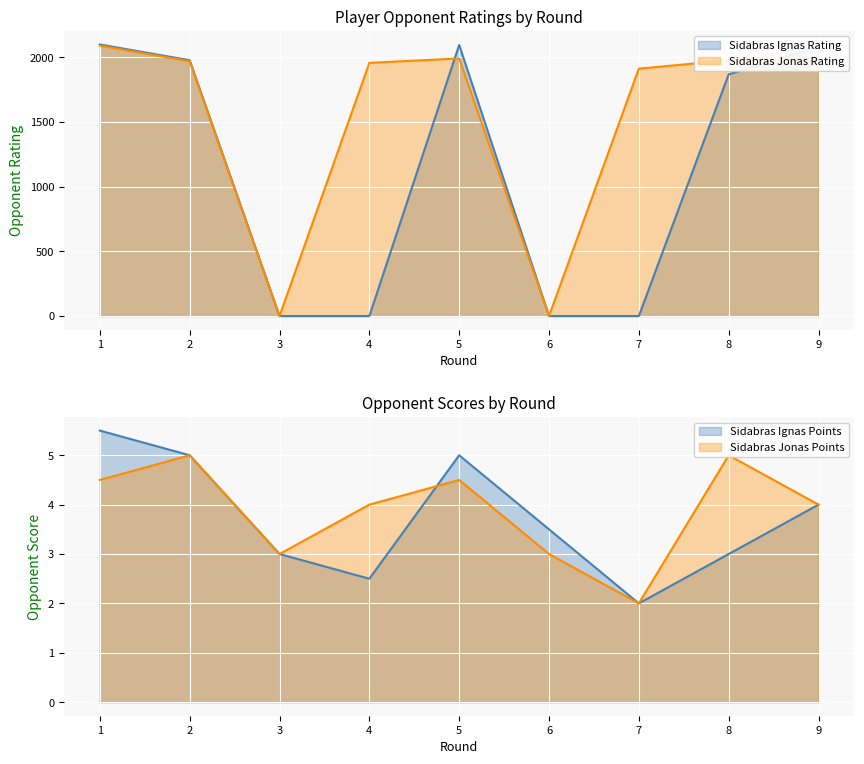

What is the sum of all Sidabras Jonas Rating values?

13893